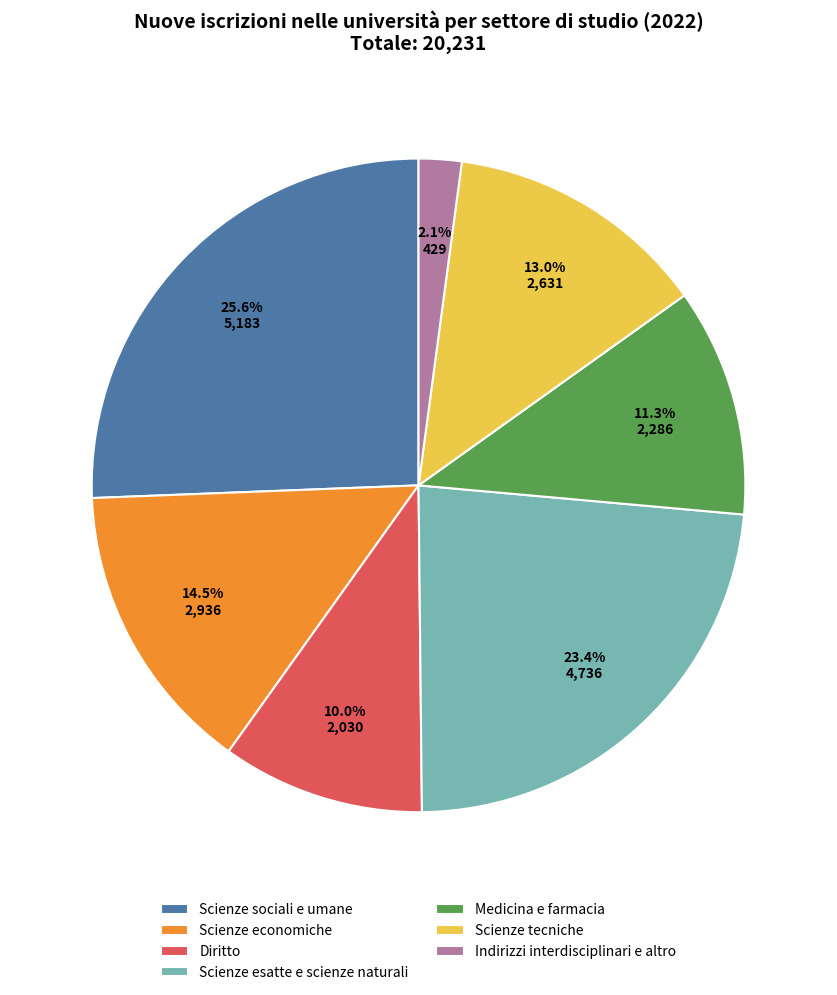

Approximately how many times larger is the value at Scienze sociali e umane compared to Scienze economiche?

1.8